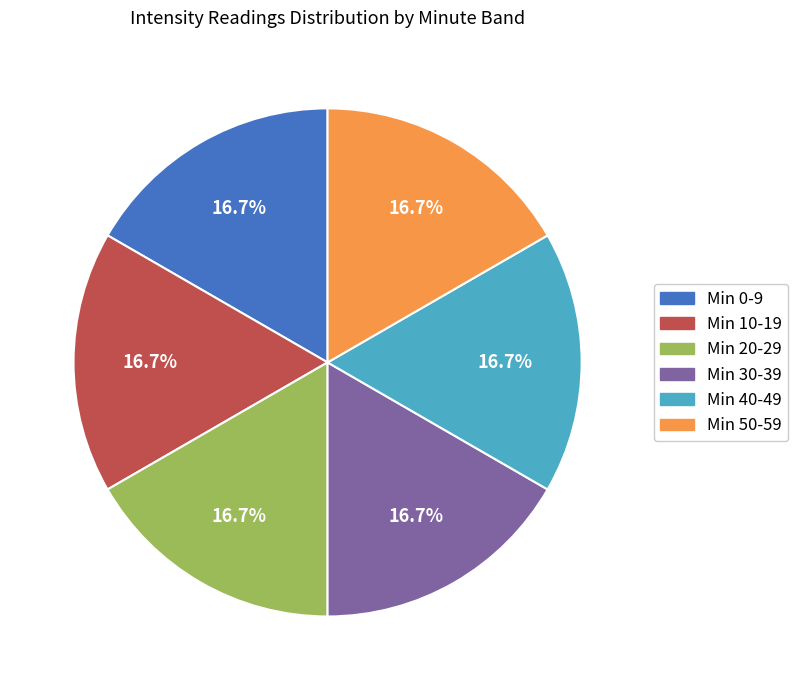

How many segments does this pie chart have?

6